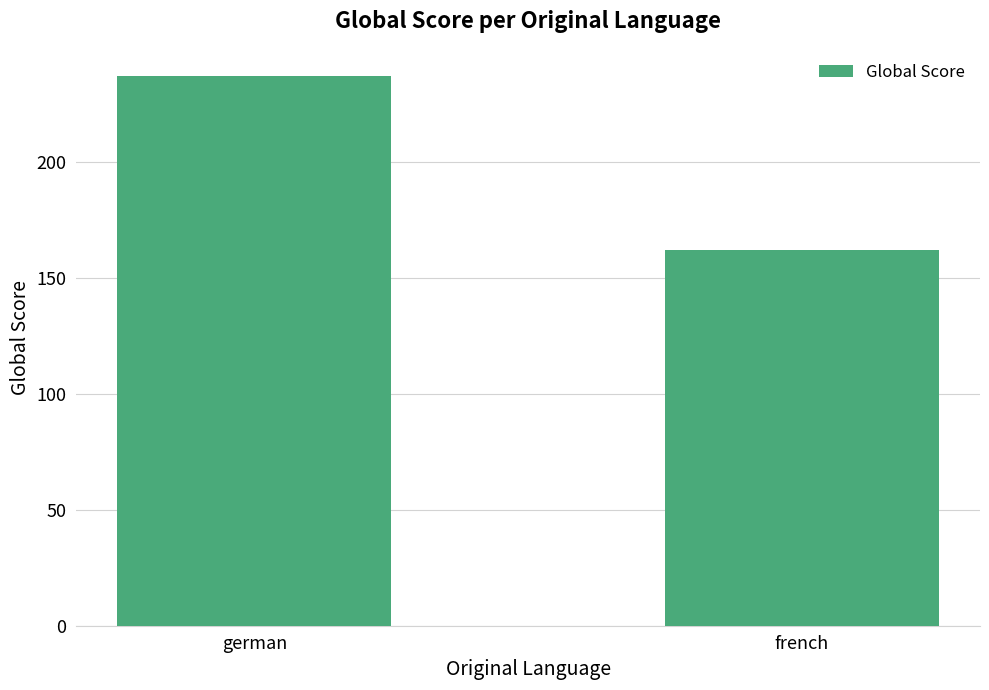

Is it true that the value at french is 273?

False